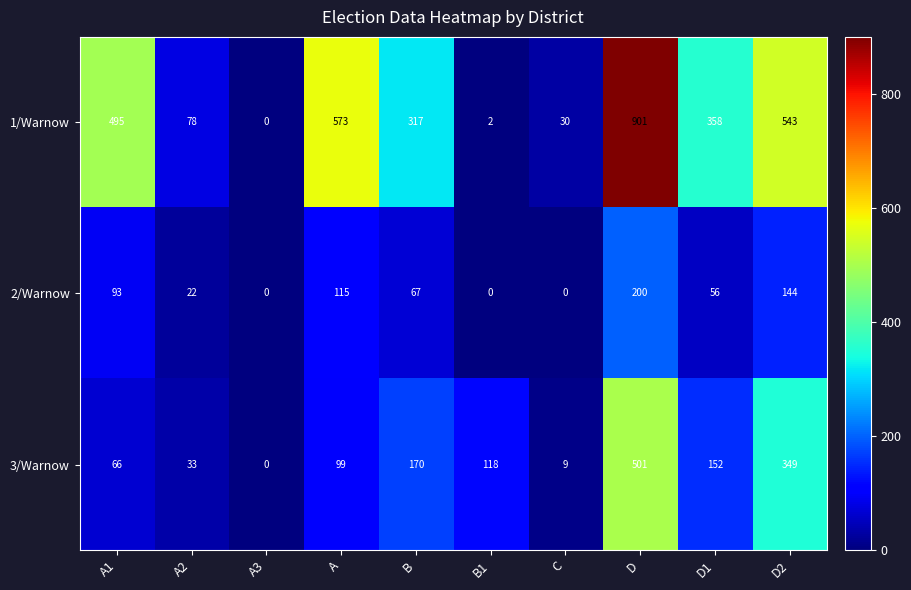

What is the difference between the highest and lowest values at C?

30